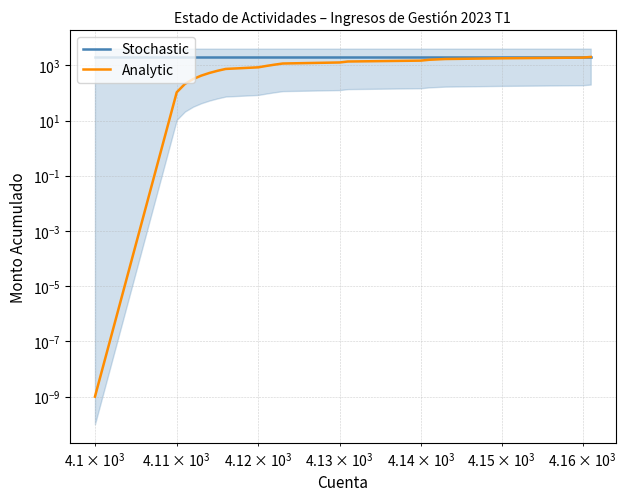

What is the lowest value of the Stochastic series?

2000.0